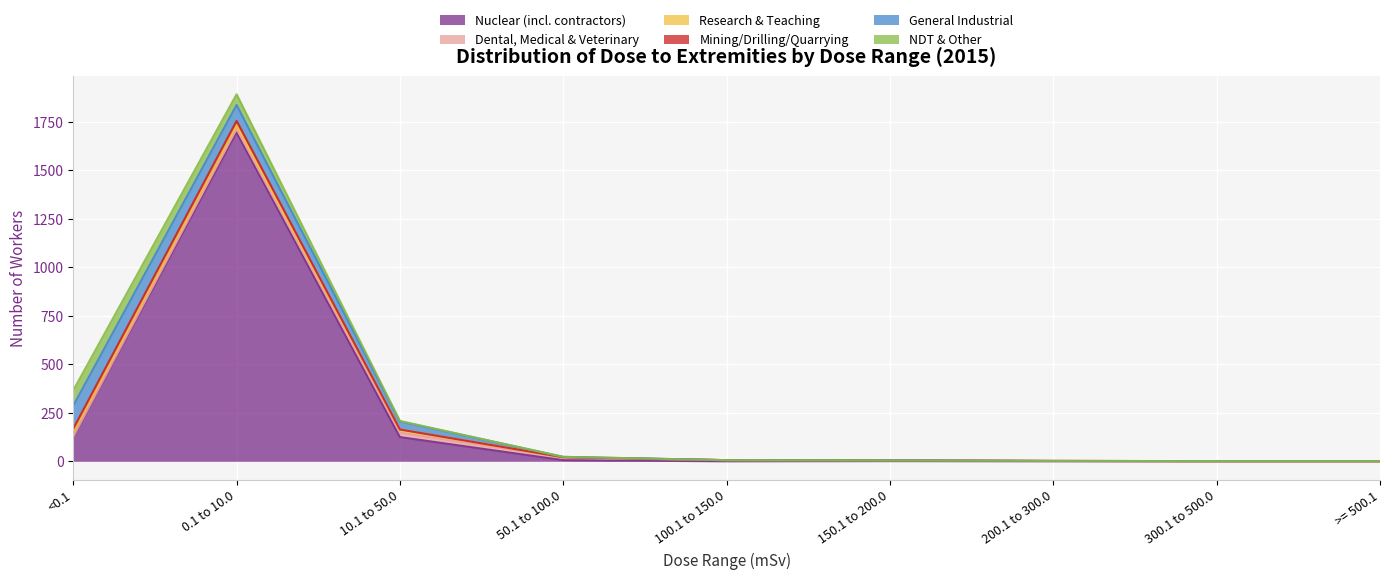

At how many categories does at least one series exceed 920?

1